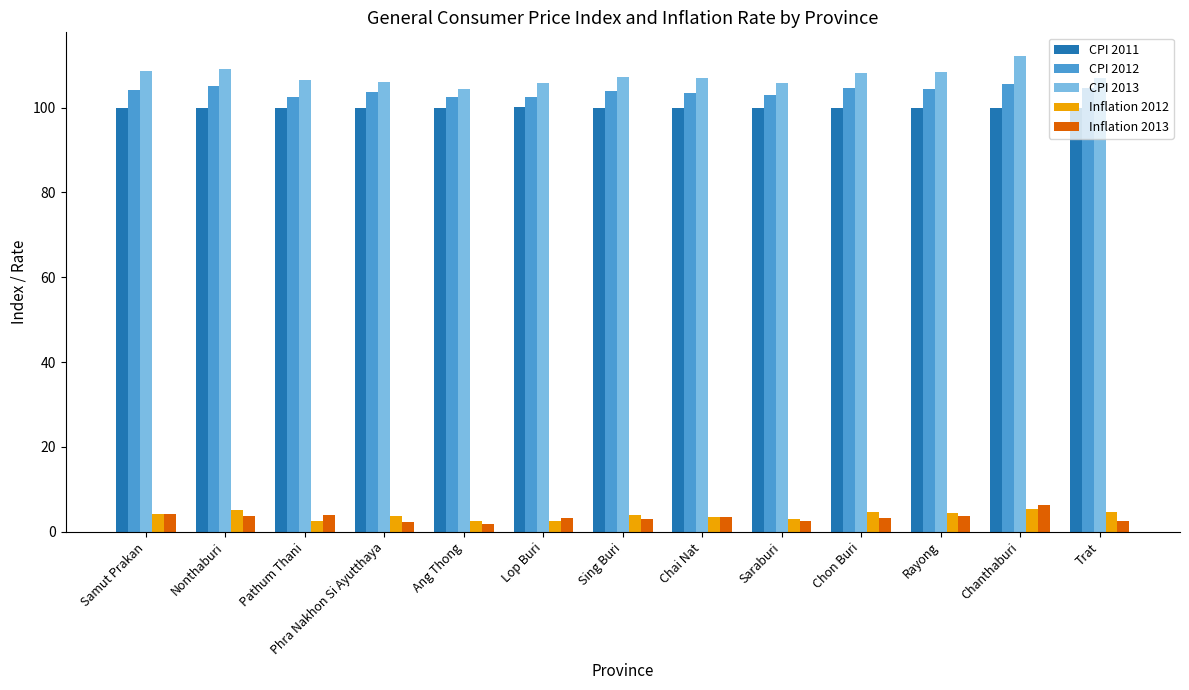

The CPI 2011 series shows 137.1 at Rayong. True or false?

False